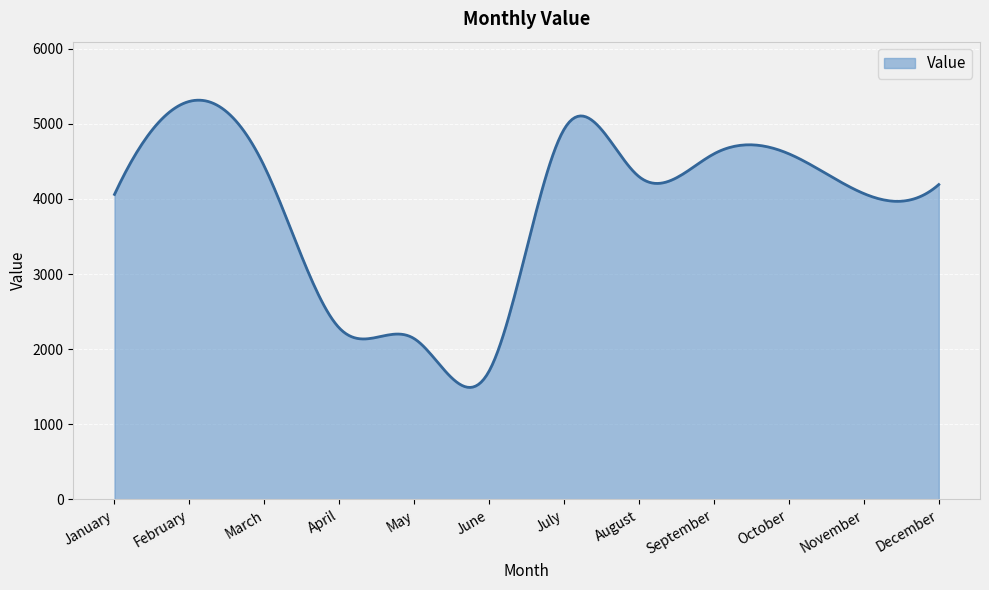

What is the difference between the maximum and minimum values?

3822.6